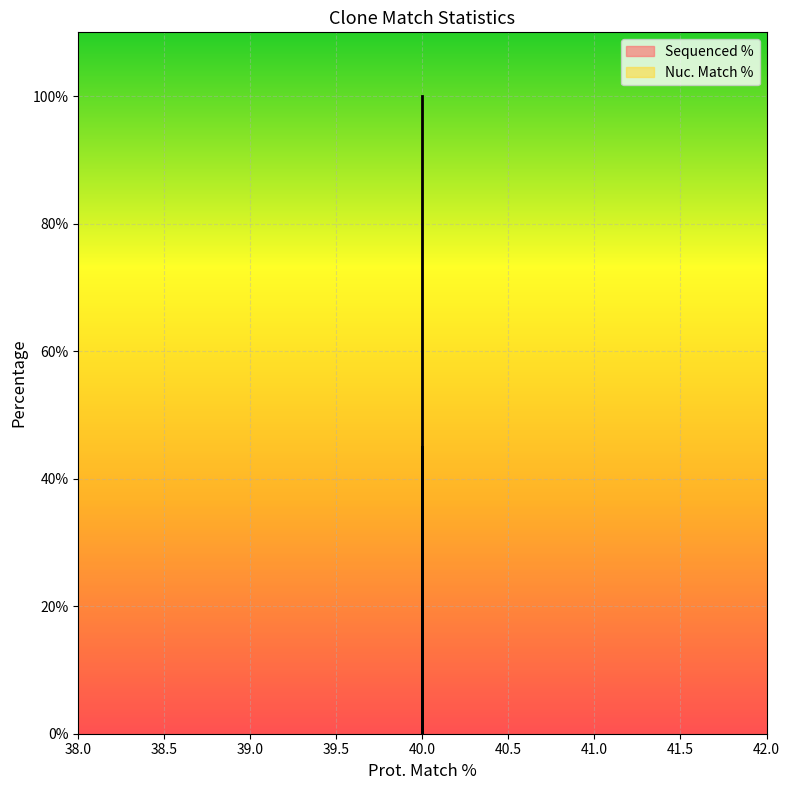

What is the value of the 3rd point from the left?

100.0